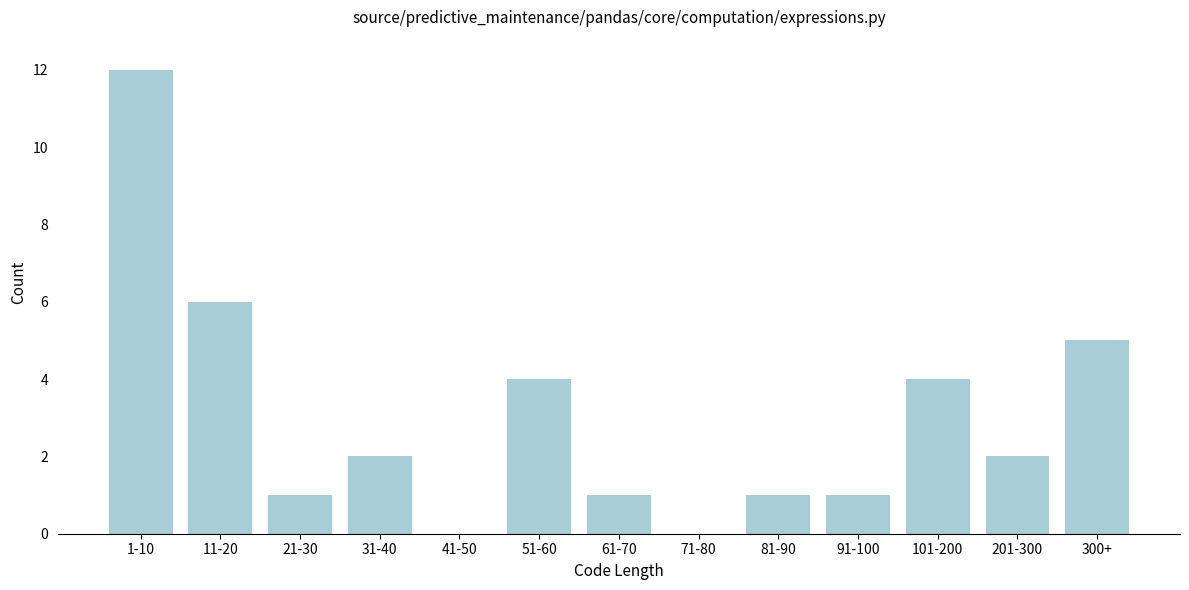

Reading left to right, transcribe all the data shown in this chart.

1-10=12	11-20=6	21-30=1	31-40=2	41-50=0	51-60=4	61-70=1	71-80=0	81-90=1	91-100=1	101-200=4	201-300=2	300+=5